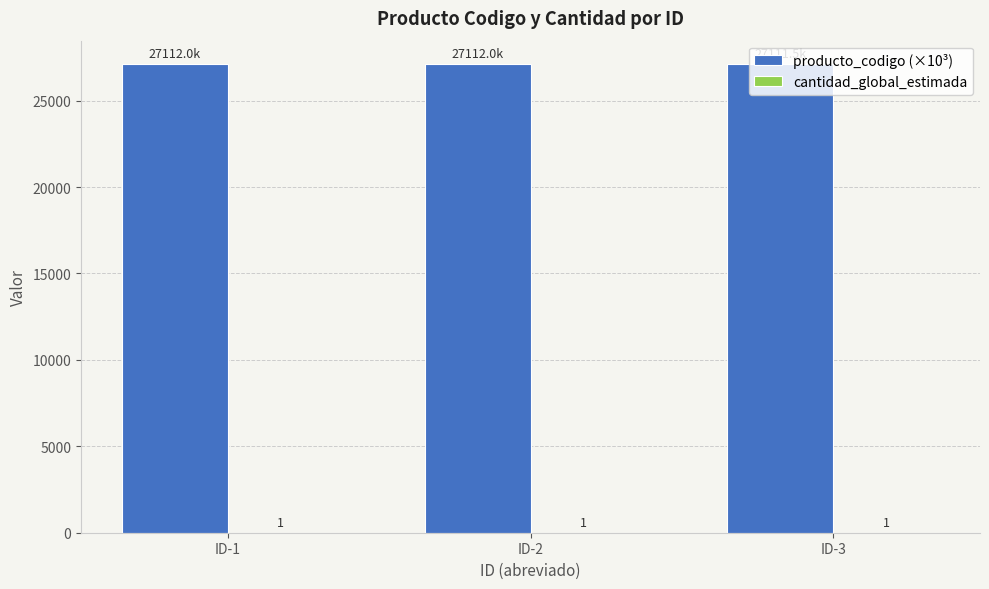

What is the sum of the producto_codigo (×10³) values at ID-2 and ID-3?

54223.5